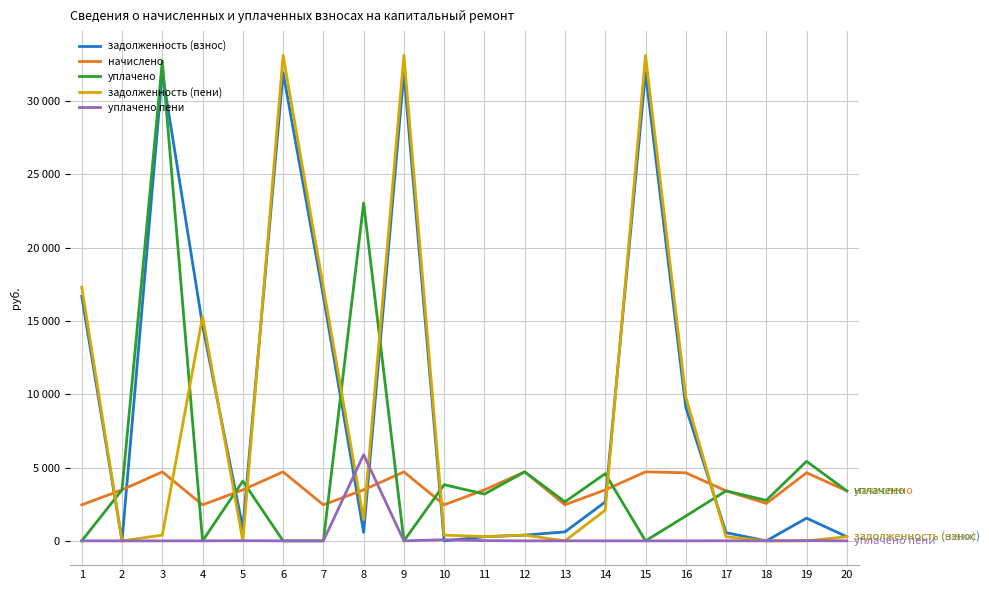

In задолженность (пени), how many points are lower than both neighbors (excluding endpoints)?

5